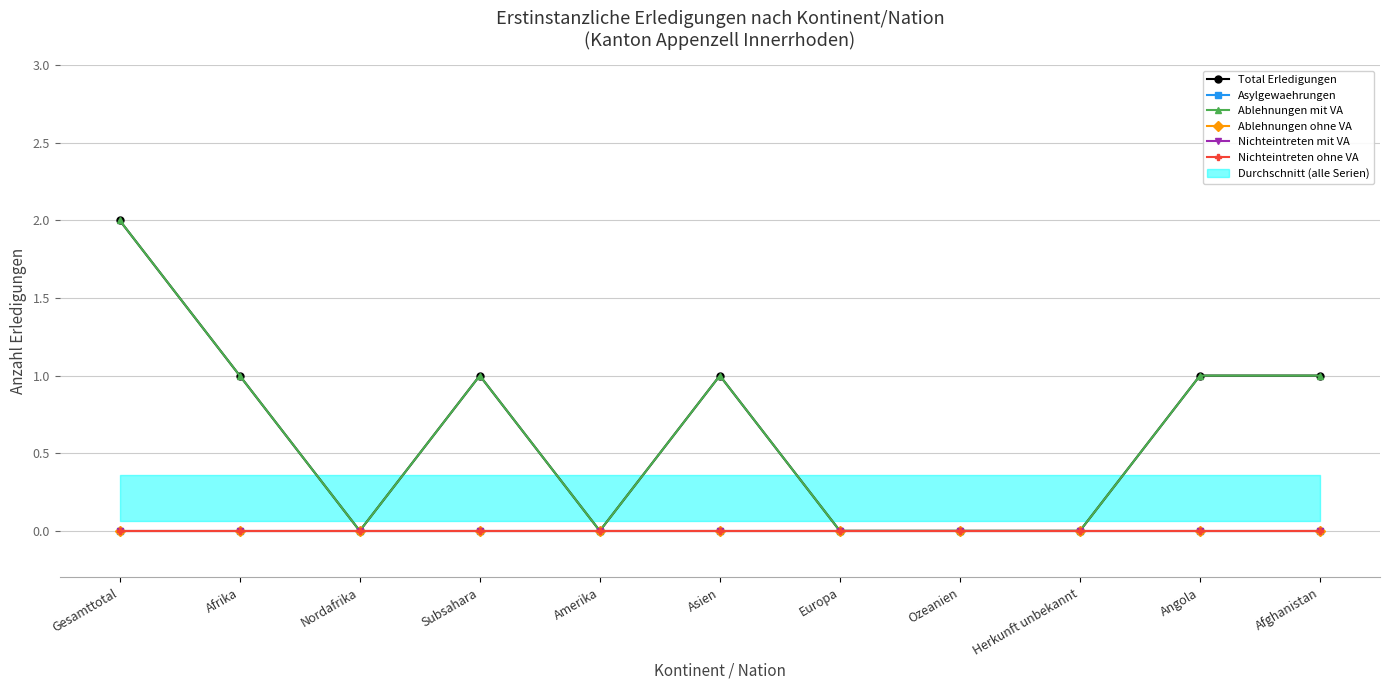

What is the label of the 7th point from the left?

Europa